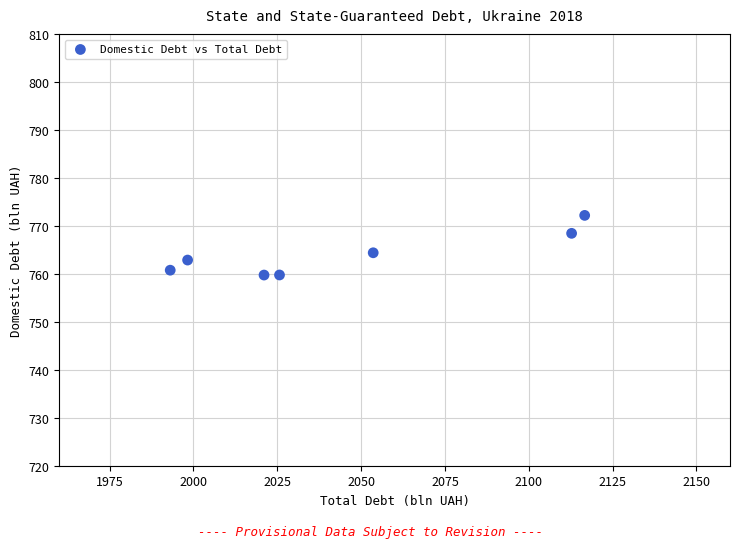

What Y value in the scatter plot is closest to 766?

764.5